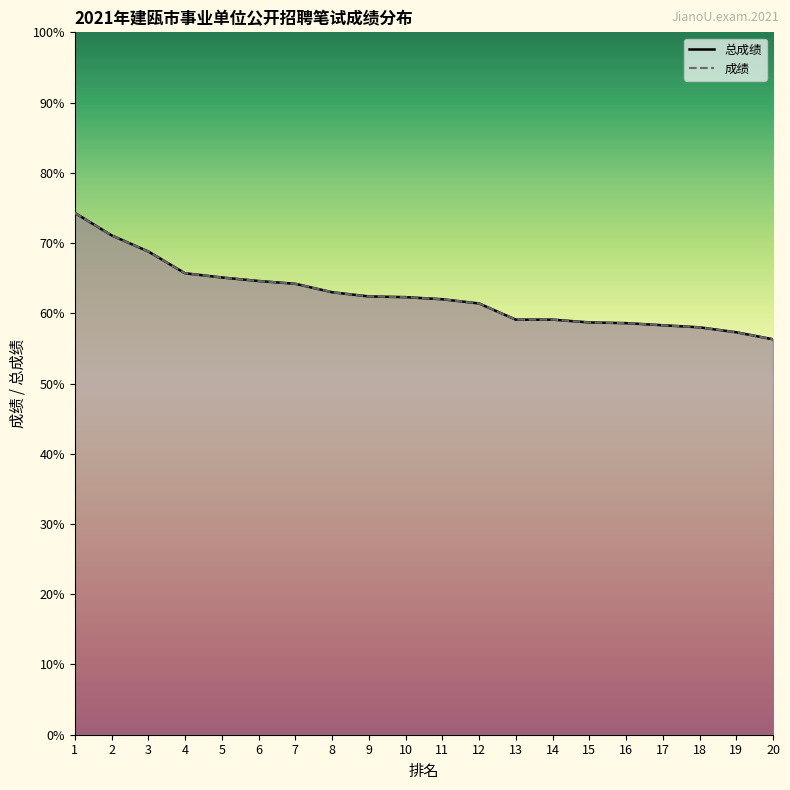

How many data points in 成绩_line are less than 62?

9